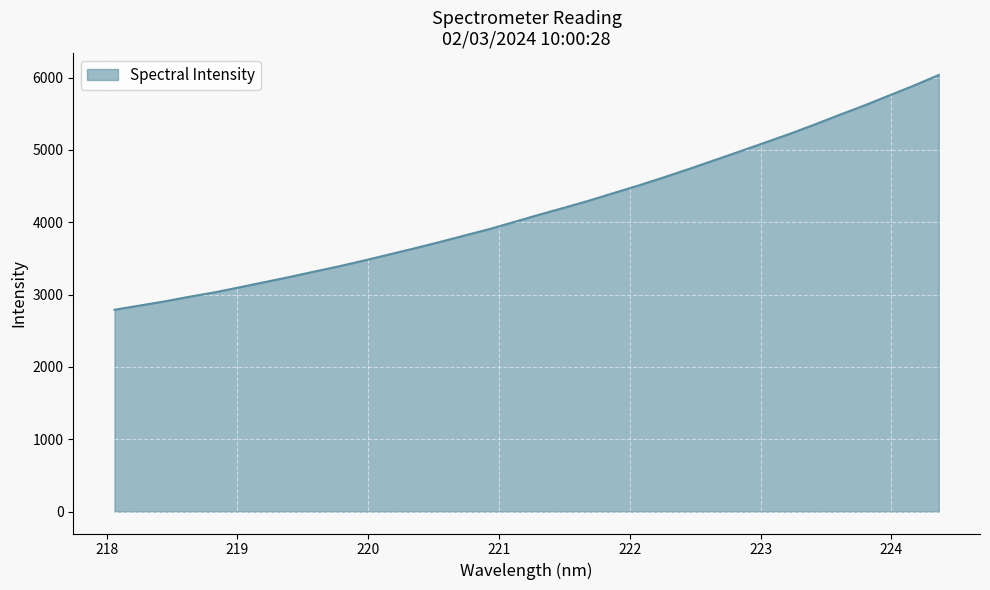

What is the difference between the second highest and second lowest values?

3041.0